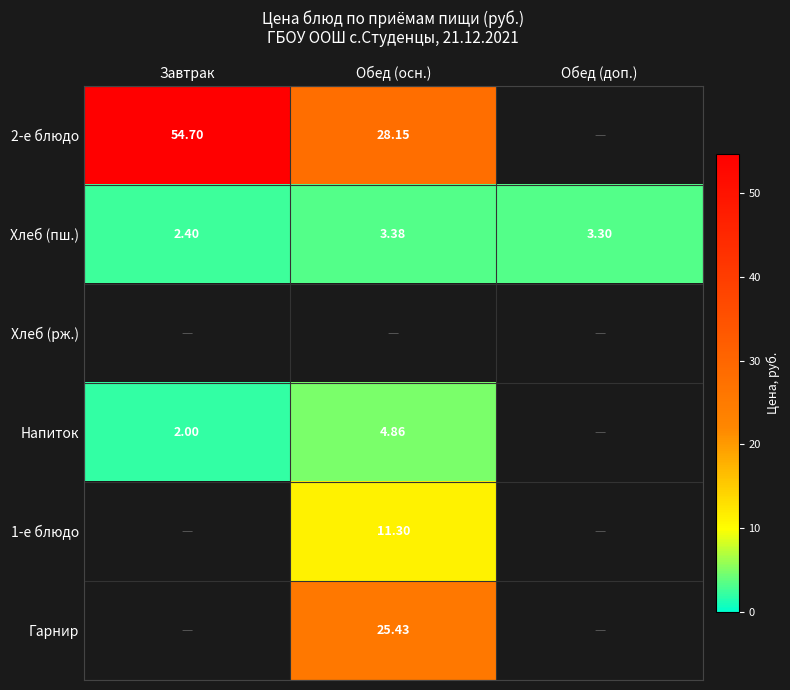

What is the total value across all series at Обед (доп.)?

3.3